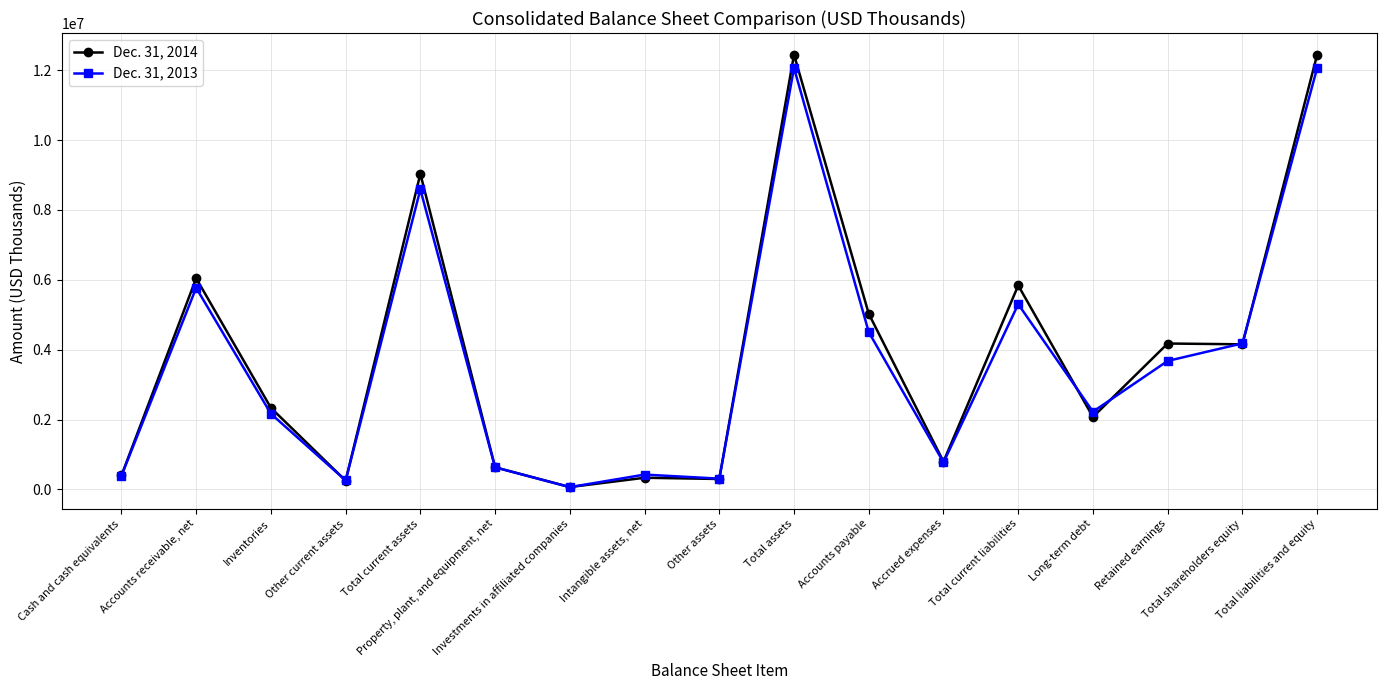

Where is the first local maximum for Dec. 31, 2014?

Accounts receivable, net